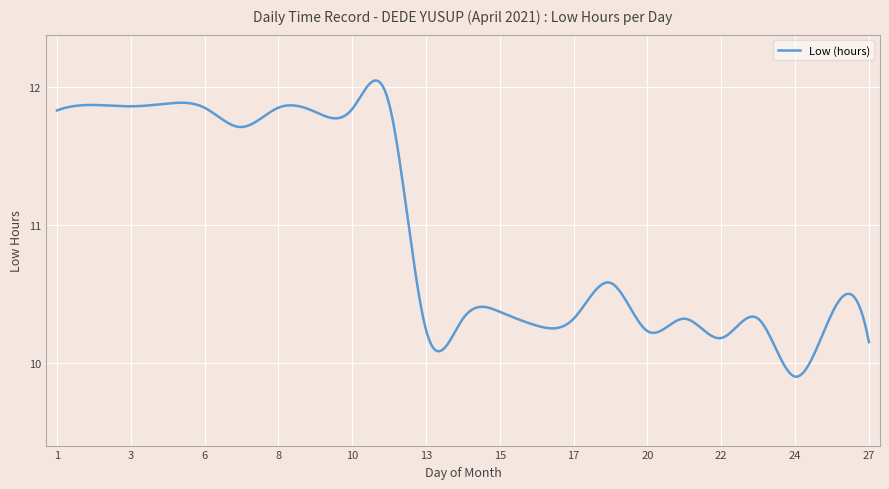

What is the difference between the maximum and minimum values?

2.1